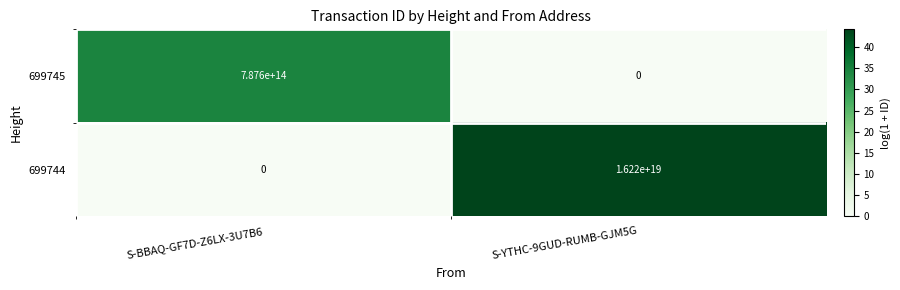

Which series changed the most between S-BBAQ-GF7D-Z6LX-3U7B6 and S-YTHC-9GUD-RUMB-GJM5G?

699744